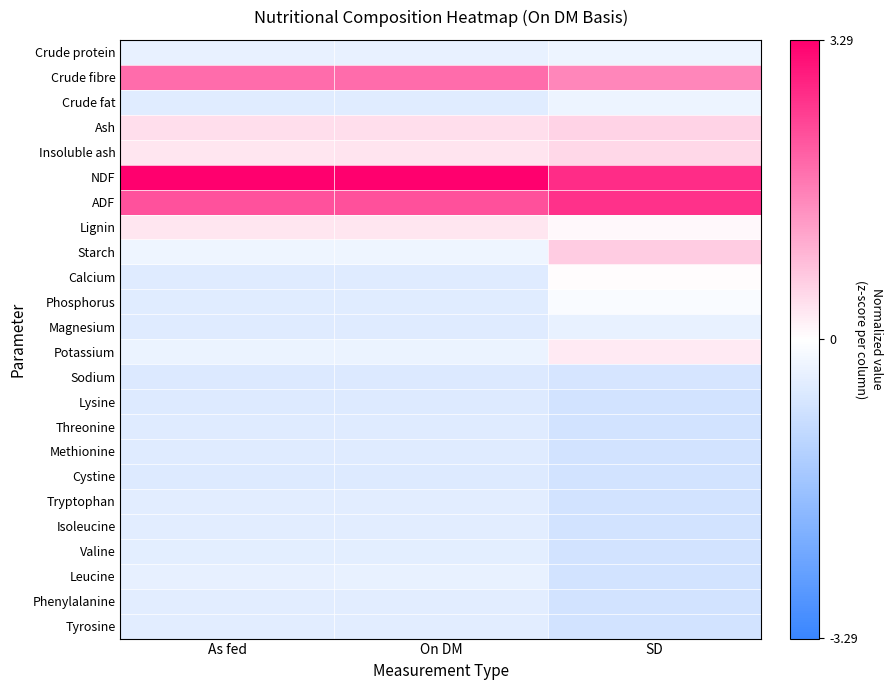

Which series has the largest range (max minus min)?

Starch